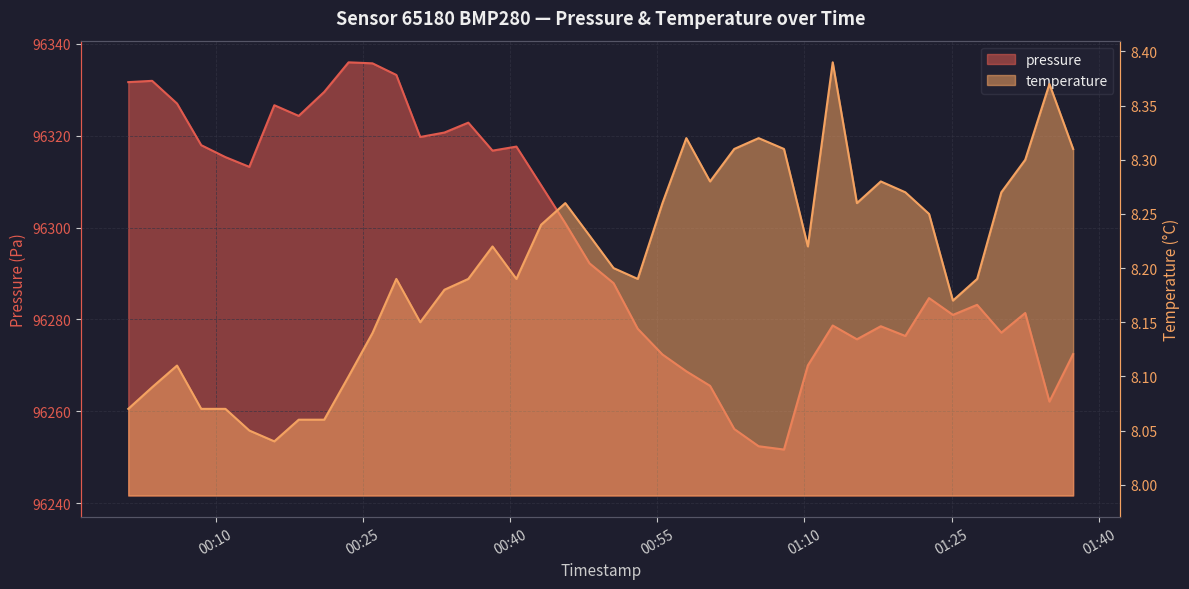

What are all the series names shown in the legend?

pressure, temperature